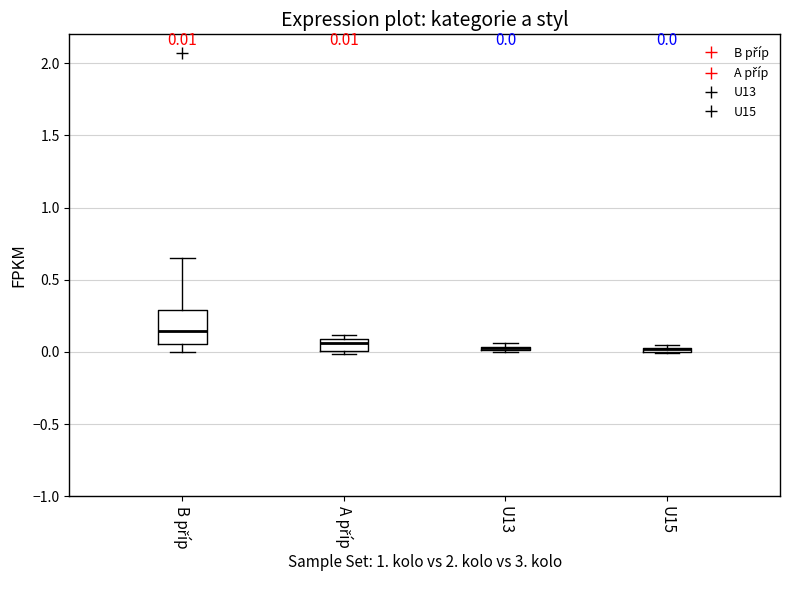

Comparing the boxes themselves (not the whiskers), which one is the tallest?

B příp